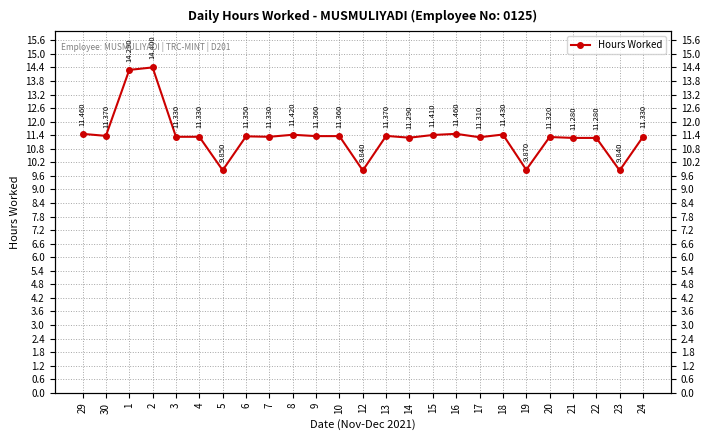

What is the sum of all values?

283.9